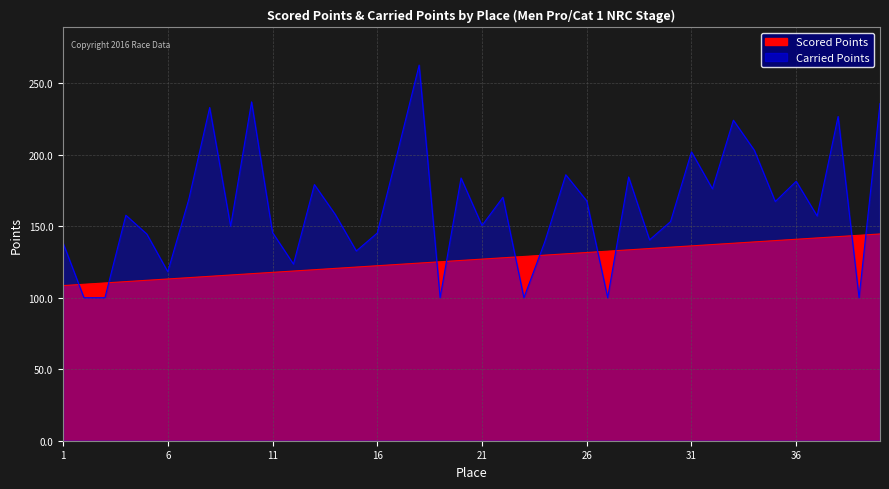

At 27, list the series in order from smallest to largest.

Carried Points, Scored Points